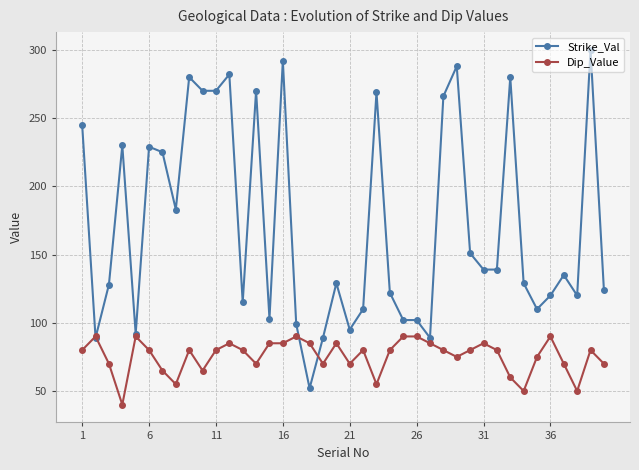

List the series in order of their peak value, highest first.

Strike_Val, Dip_Value